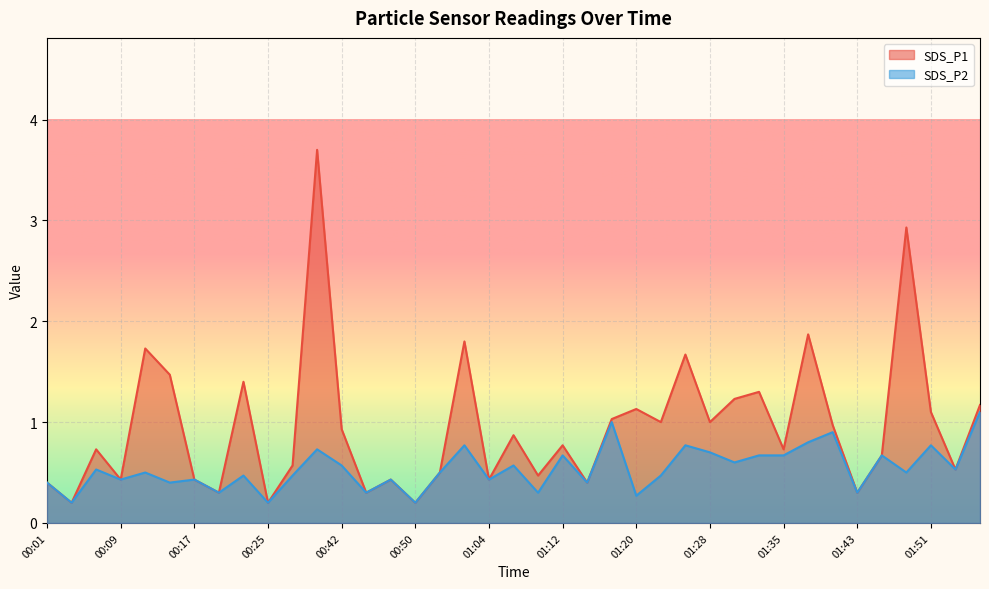

What is the difference between the second highest and minimum values in the SDS_P1 series?

2.7